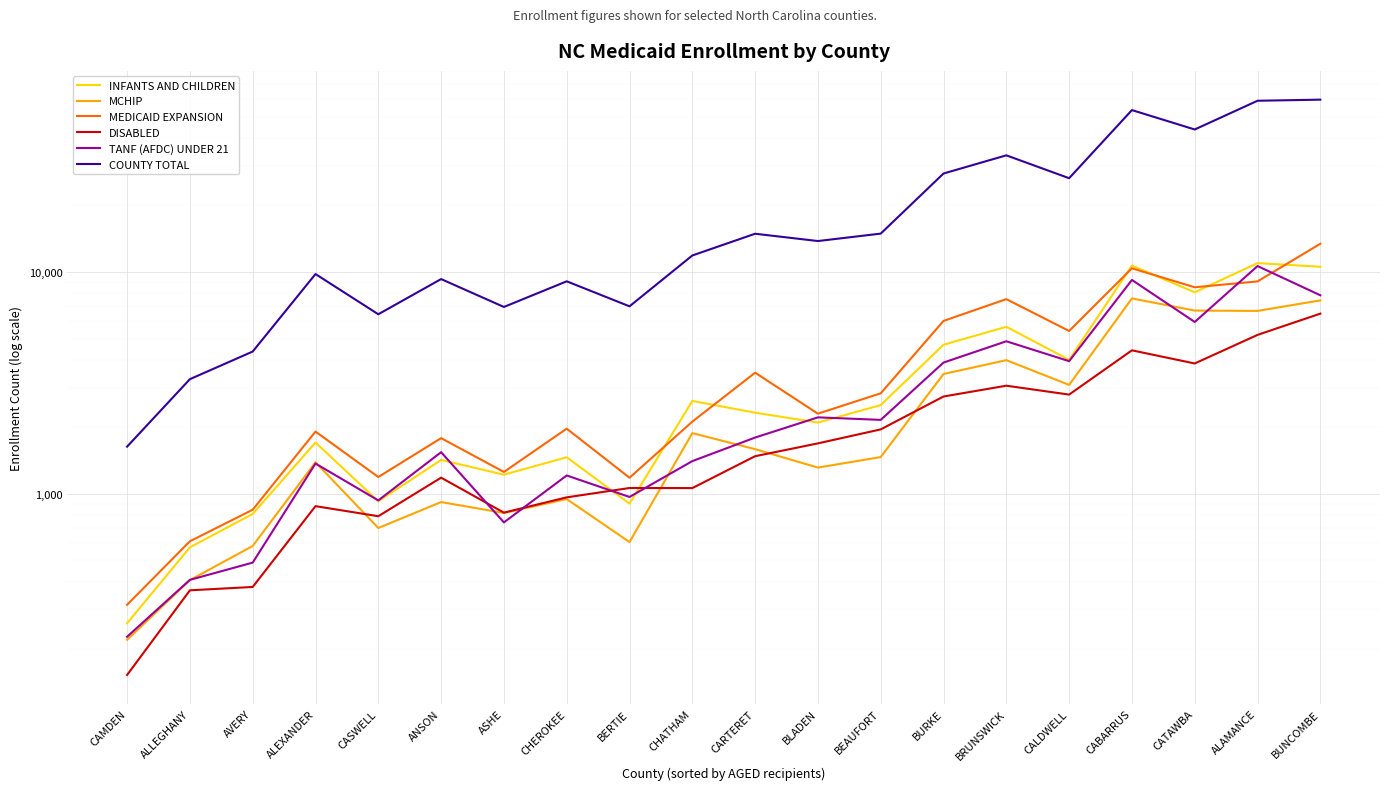

List the labels in order of COUNTY TOTAL value, largest first.

BUNCOMBE, ALAMANCE, CABARRUS, CATAWBA, BRUNSWICK, BURKE, CALDWELL, BEAUFORT, CARTERET, BLADEN, CHATHAM, ALEXANDER, ANSON, CHEROKEE, BERTIE, ASHE, CASWELL, AVERY, ALLEGHANY, CAMDEN